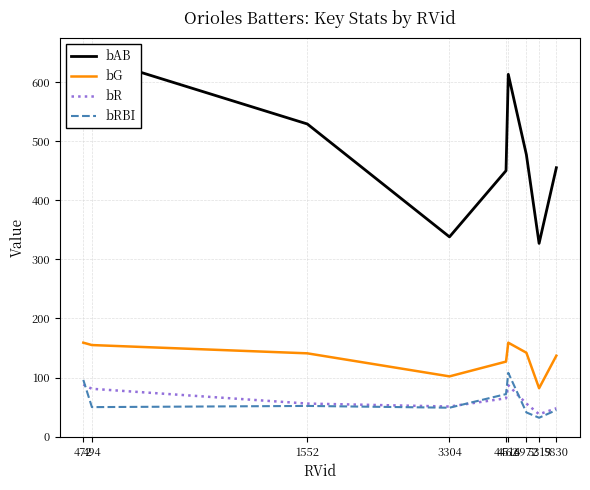

Where does the bR series first go above 56?

472